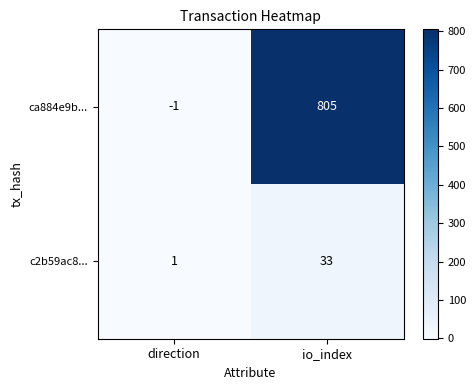

Rank the series at direction from highest to lowest value.

c2b59ac8..., ca884e9b...